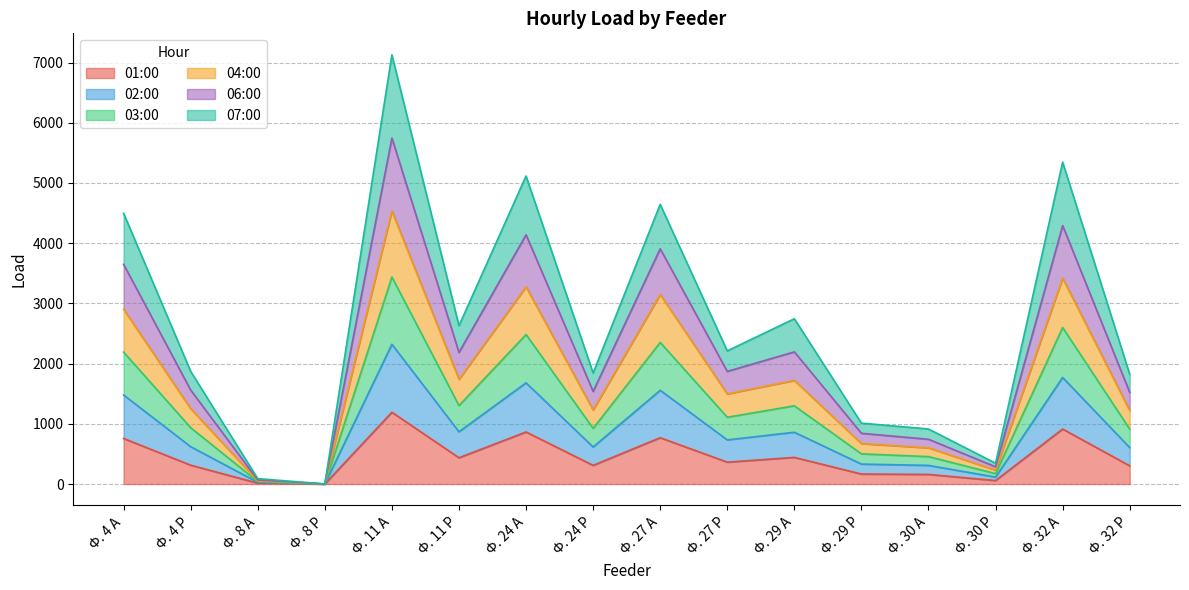

What is the maximum value for 01:00?

1191.6